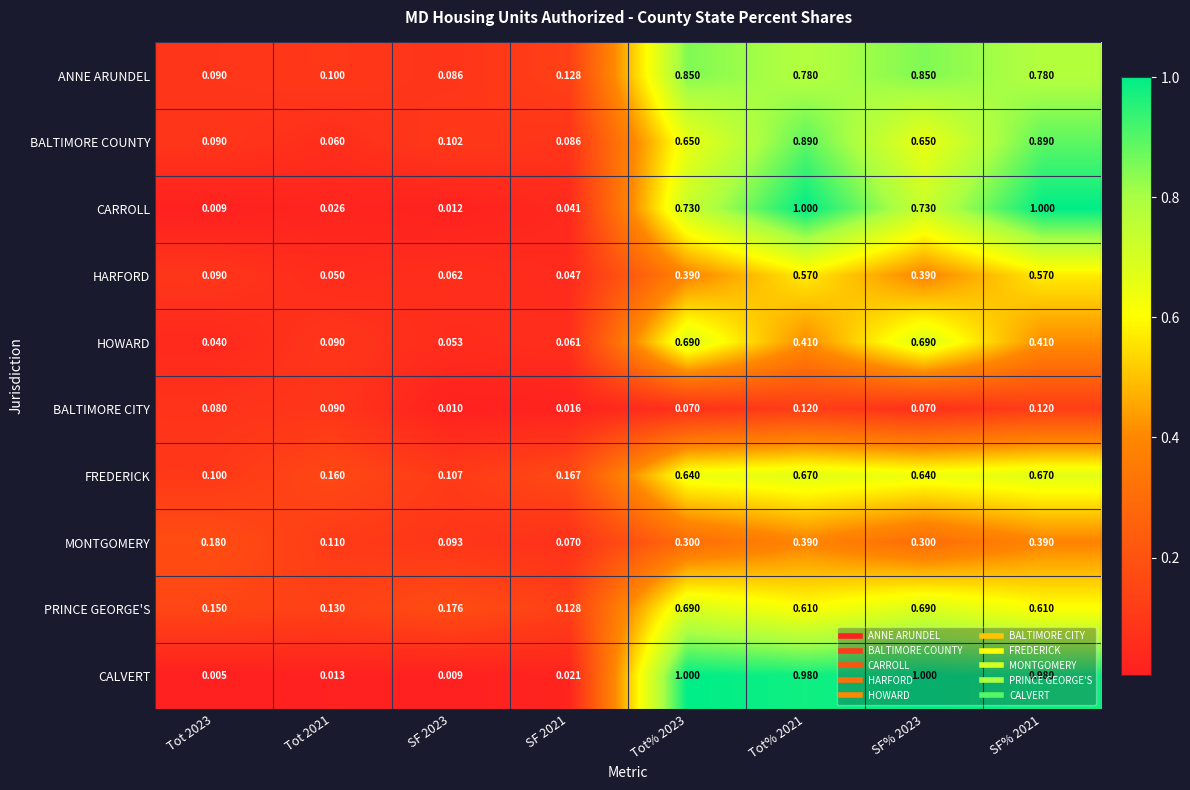

How many data points does each series have?

8